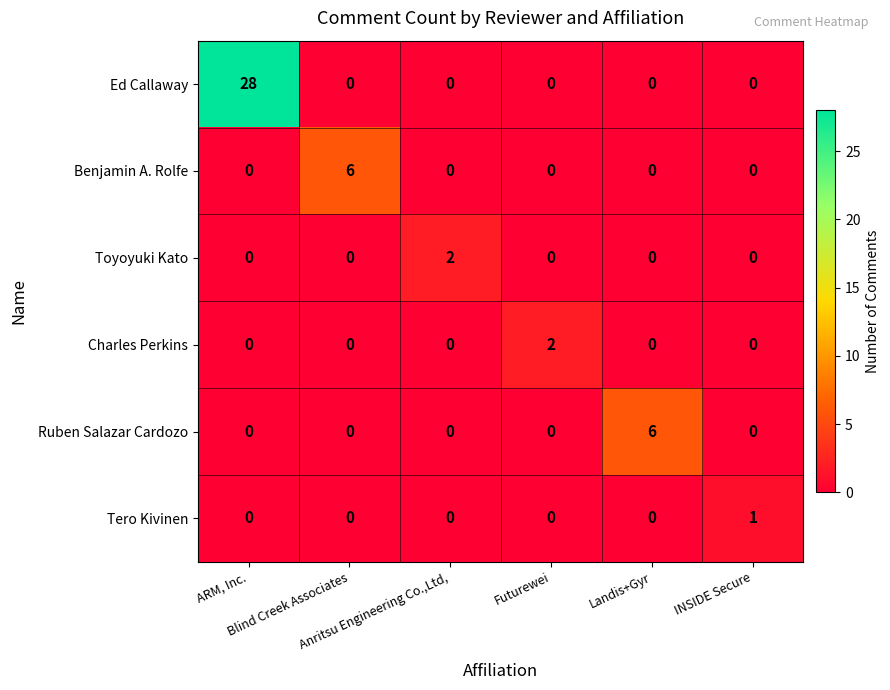

What is the sum of all Ruben Salazar Cardozo values?

6